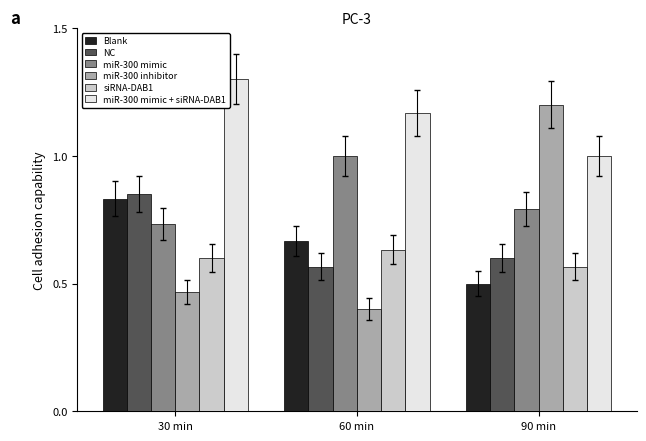

At 90 min, list the series in order from largest to smallest.

miR-300 inhibitor, miR-300 mimic + siRNA-DAB1, miR-300 mimic, NC, siRNA-DAB1, Blank